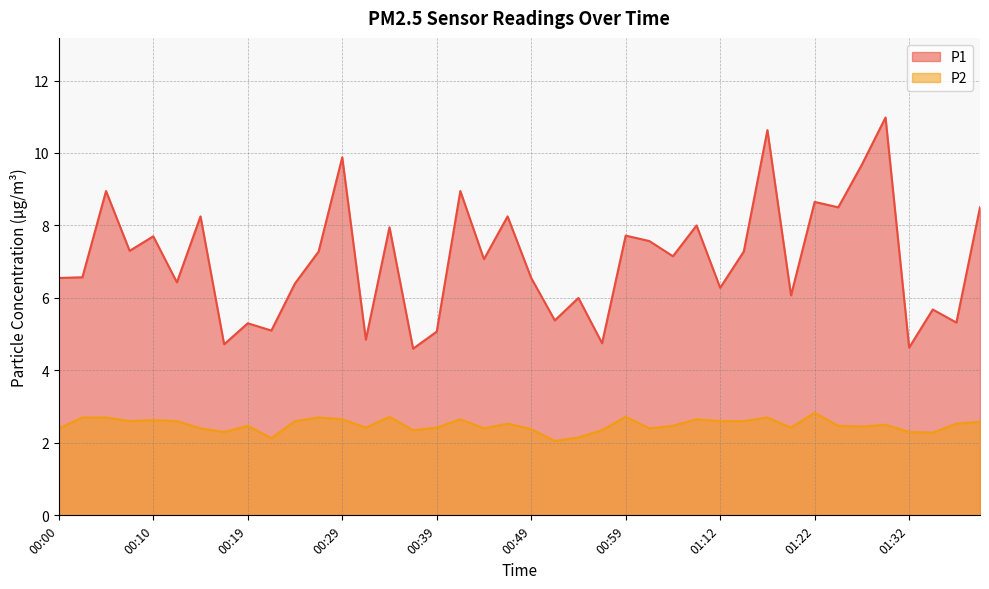

What is the lowest value of the P2 series?

2.0